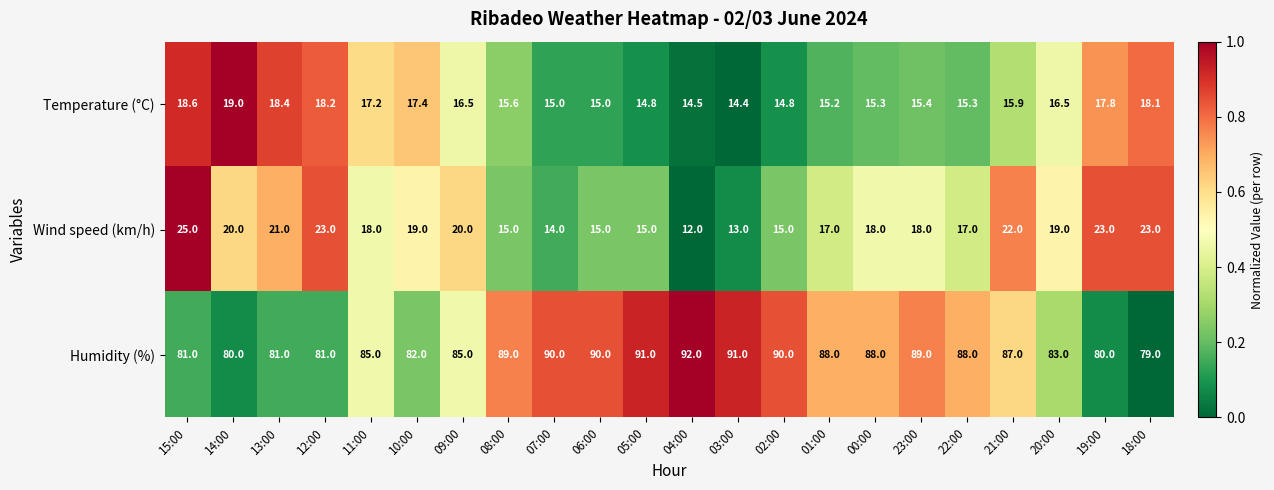

What is the spread (max minus min) of values at 18:00?

60.9